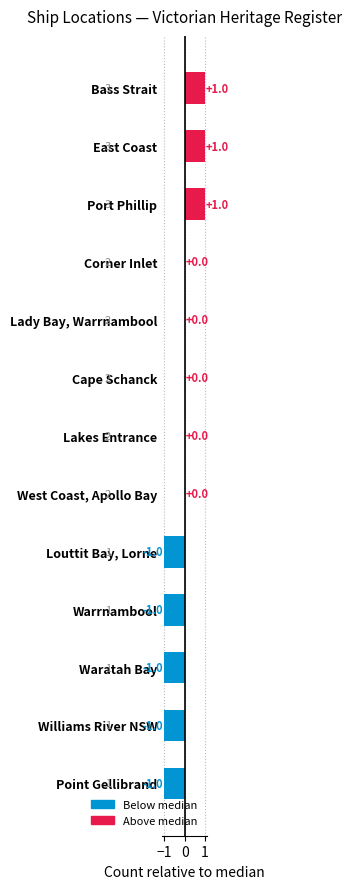

How many values are between -1 and 0?

10